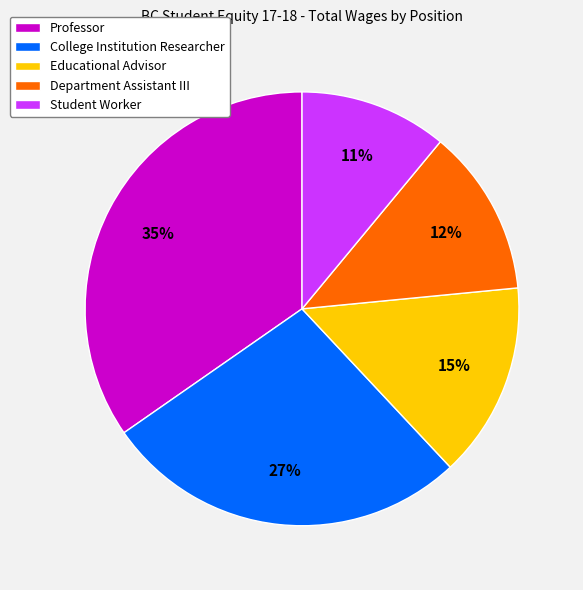

Between Department Assistant III and Educational Advisor, which is larger?

Educational Advisor